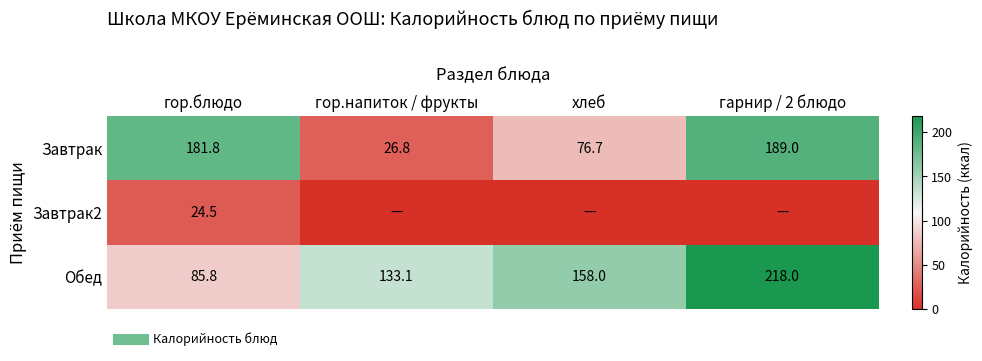

Which category has the highest value in the Обед series?

гарнир / 2 блюдо